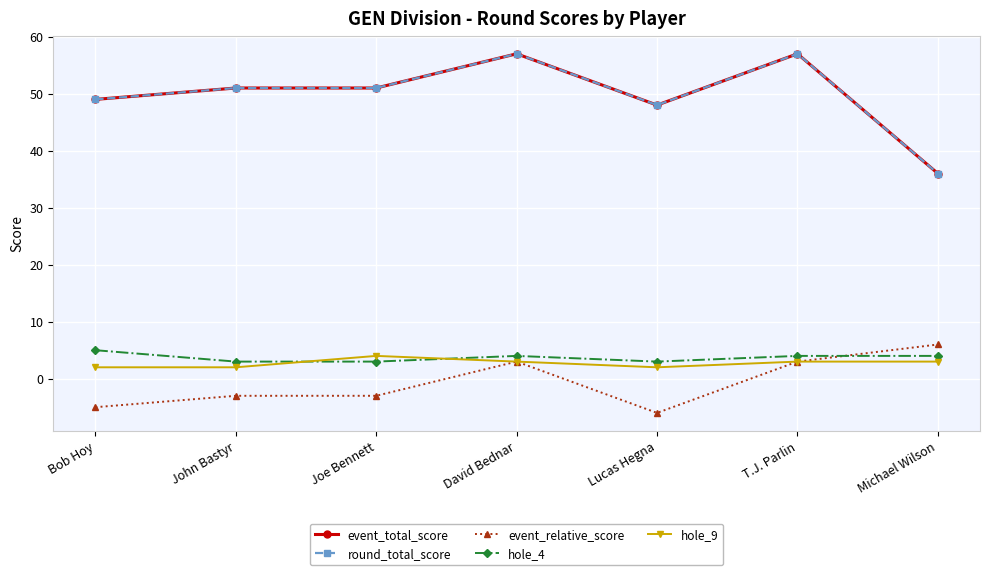

Reading left to right, extract all data points from this chart.

event_total_score: Bob Hoy=49	John Bastyr=51	Joe Bennett=51	David Bednar=57	Lucas Hegna=48	T.J. Parlin=57	Michael Wilson=36
round_total_score: Bob Hoy=49	John Bastyr=51	Joe Bennett=51	David Bednar=57	Lucas Hegna=48	T.J. Parlin=57	Michael Wilson=36
event_relative_score: Bob Hoy=-5	John Bastyr=-3	Joe Bennett=-3	David Bednar=3	Lucas Hegna=-6	T.J. Parlin=3	Michael Wilson=6
hole_4: Bob Hoy=5	John Bastyr=3	Joe Bennett=3	David Bednar=4	Lucas Hegna=3	T.J. Parlin=4	Michael Wilson=4
hole_9: Bob Hoy=2	John Bastyr=2	Joe Bennett=4	David Bednar=3	Lucas Hegna=2	T.J. Parlin=3	Michael Wilson=3